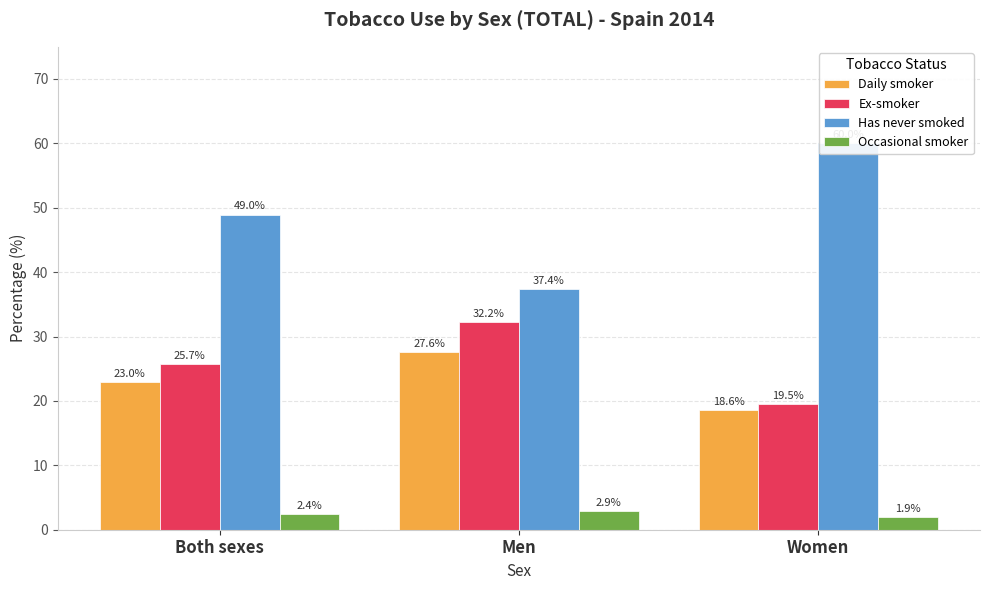

How many values in the Ex-smoker series are below 25?

1